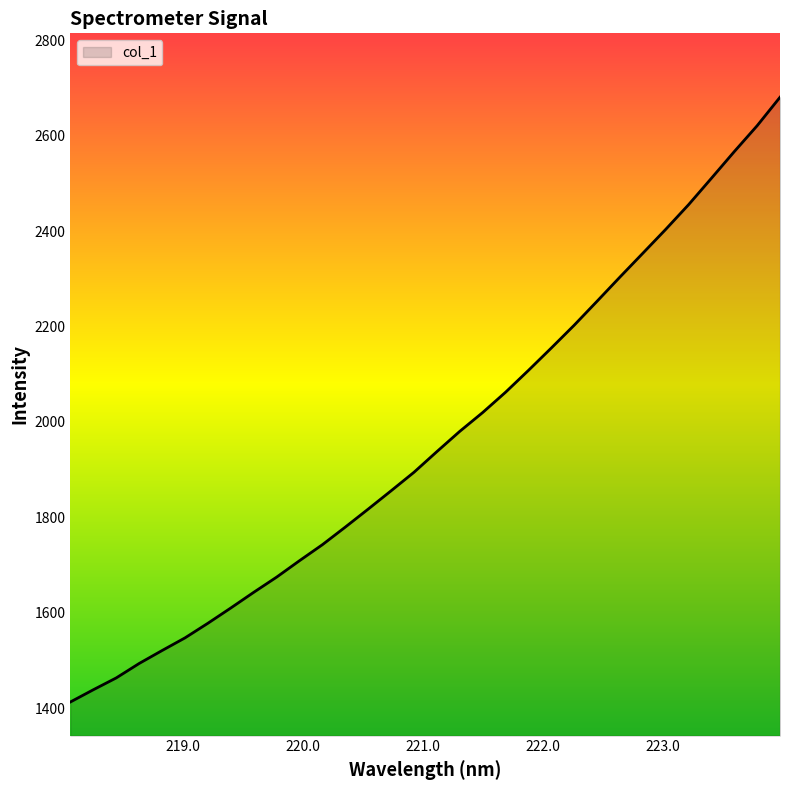

What is the greatest value displayed?

2681.2